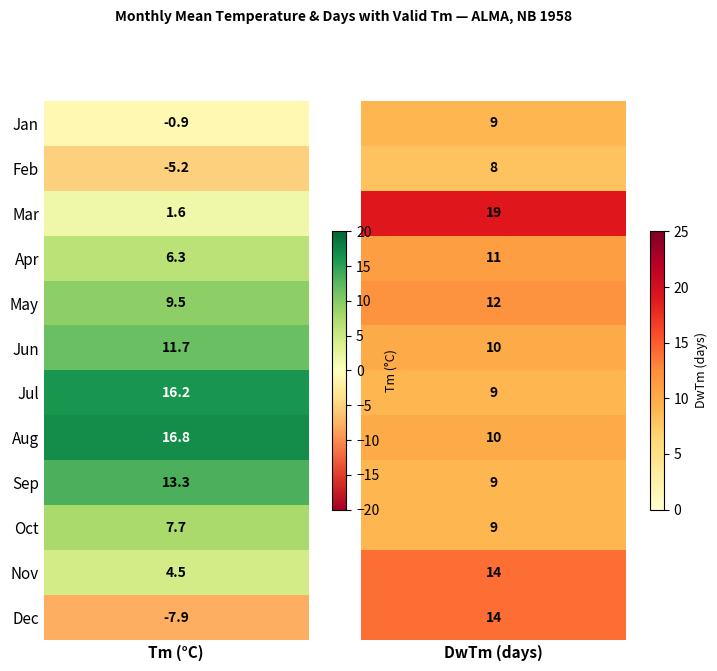

What is the difference between the 4 values at DwTm and Tm?

4.7